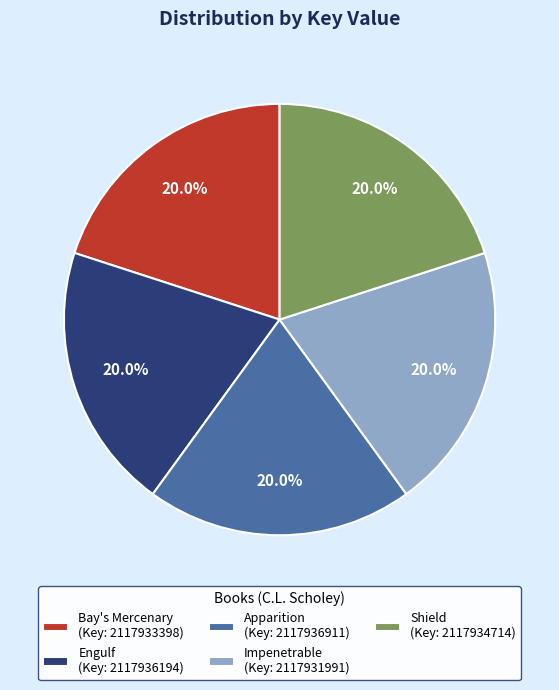

What is the ratio of the value at Bay's Mercenary to the value at Impenetrable?

1.0